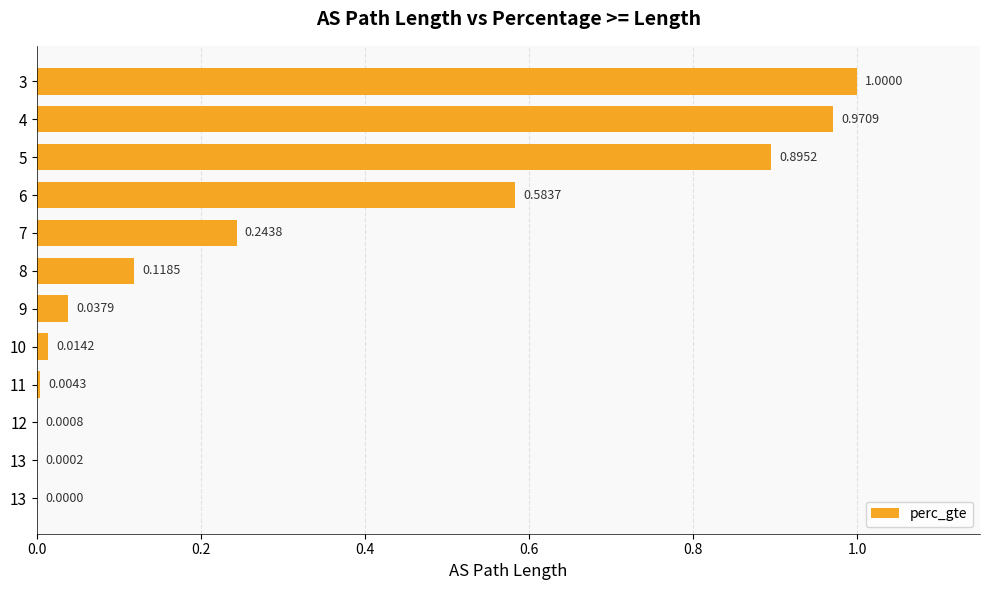

How many positive values are there?

11